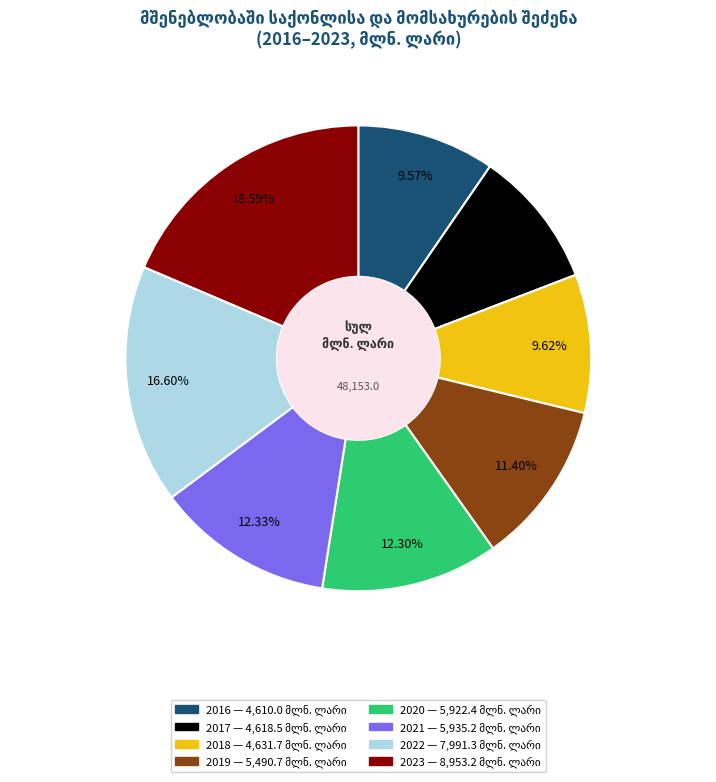

Does any single category account for the majority?

No